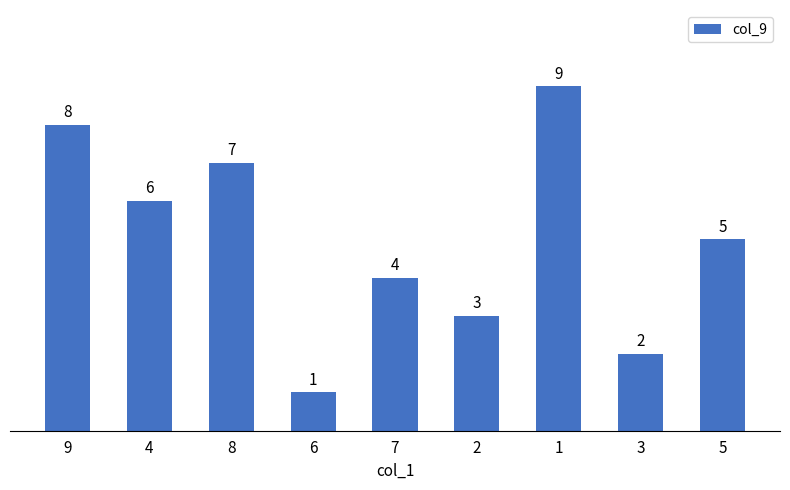

How many bars are there in total?

9